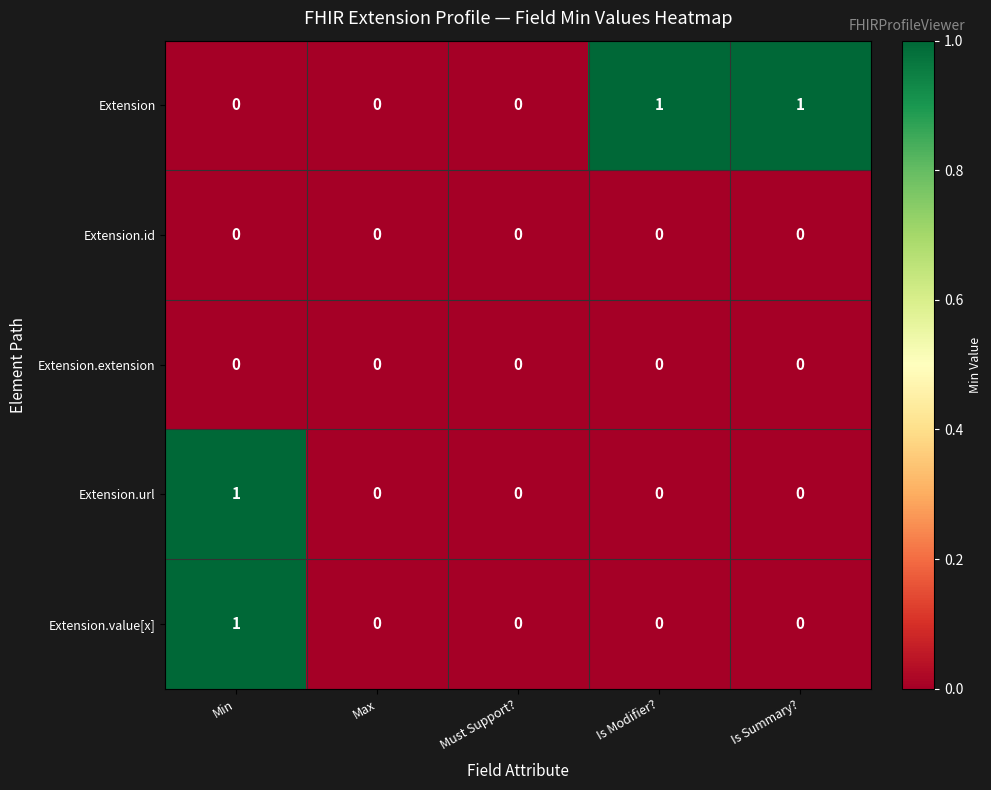

The Extension.url series shows 0 at Max. True or false?

True